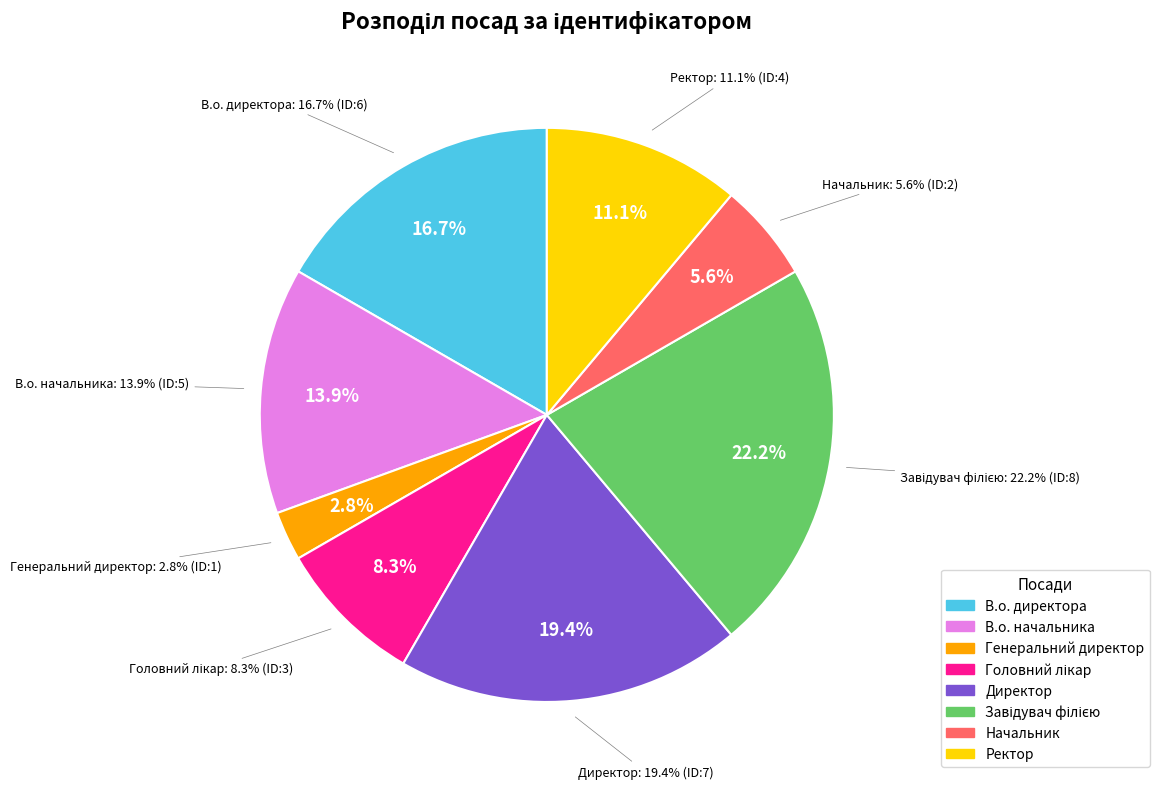

What is the largest slice in the pie chart?

Завідувач філією